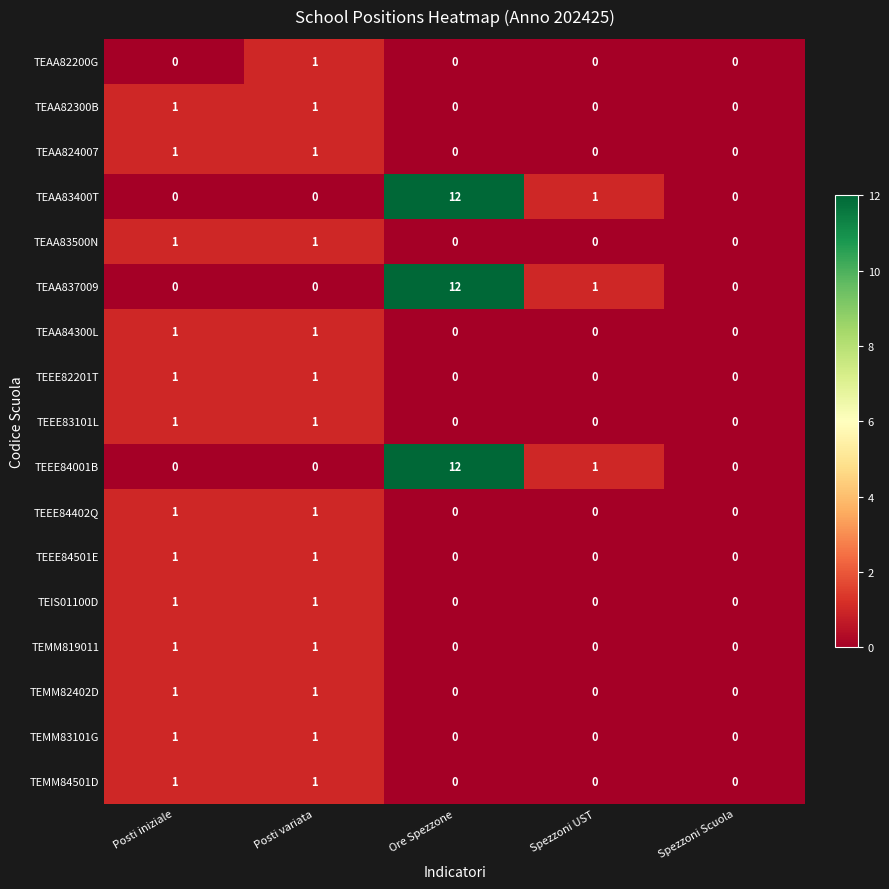

At which category is the sum across all series the highest?

Ore Spezzone